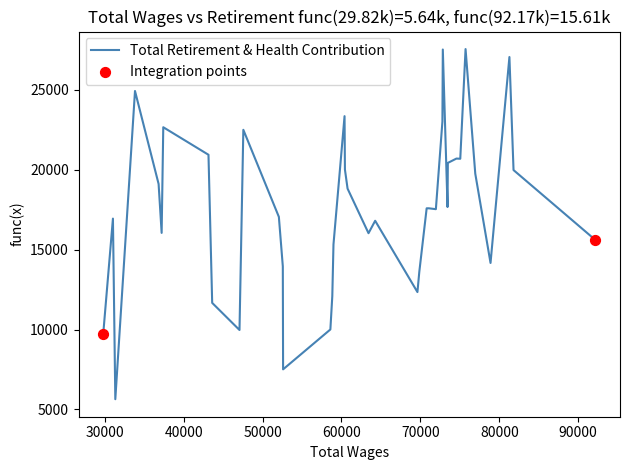

What is the difference between the maximum and minimum values?

21925.6